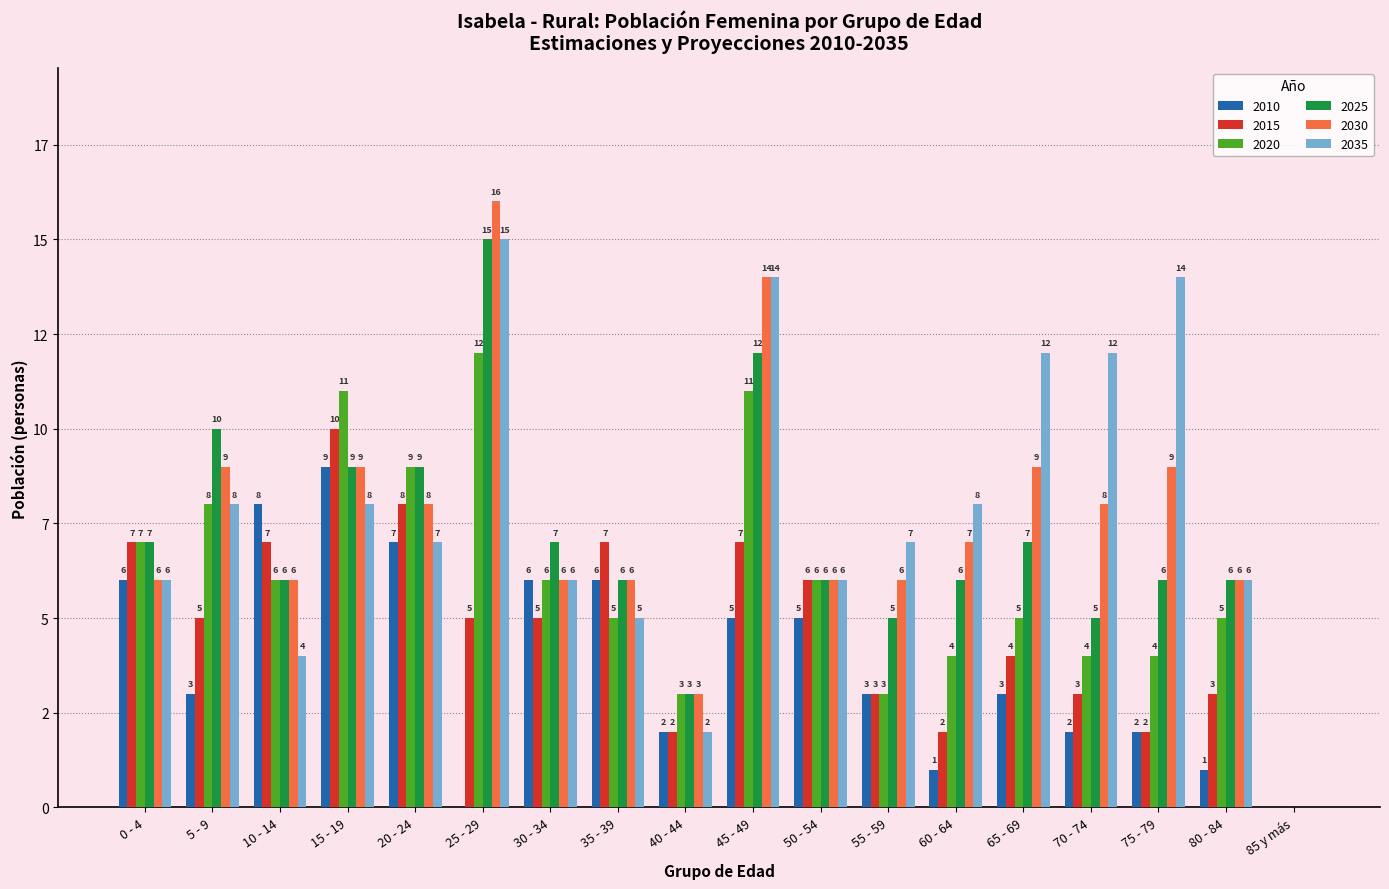

Count the 2010 values in the range 2 to 6.

11